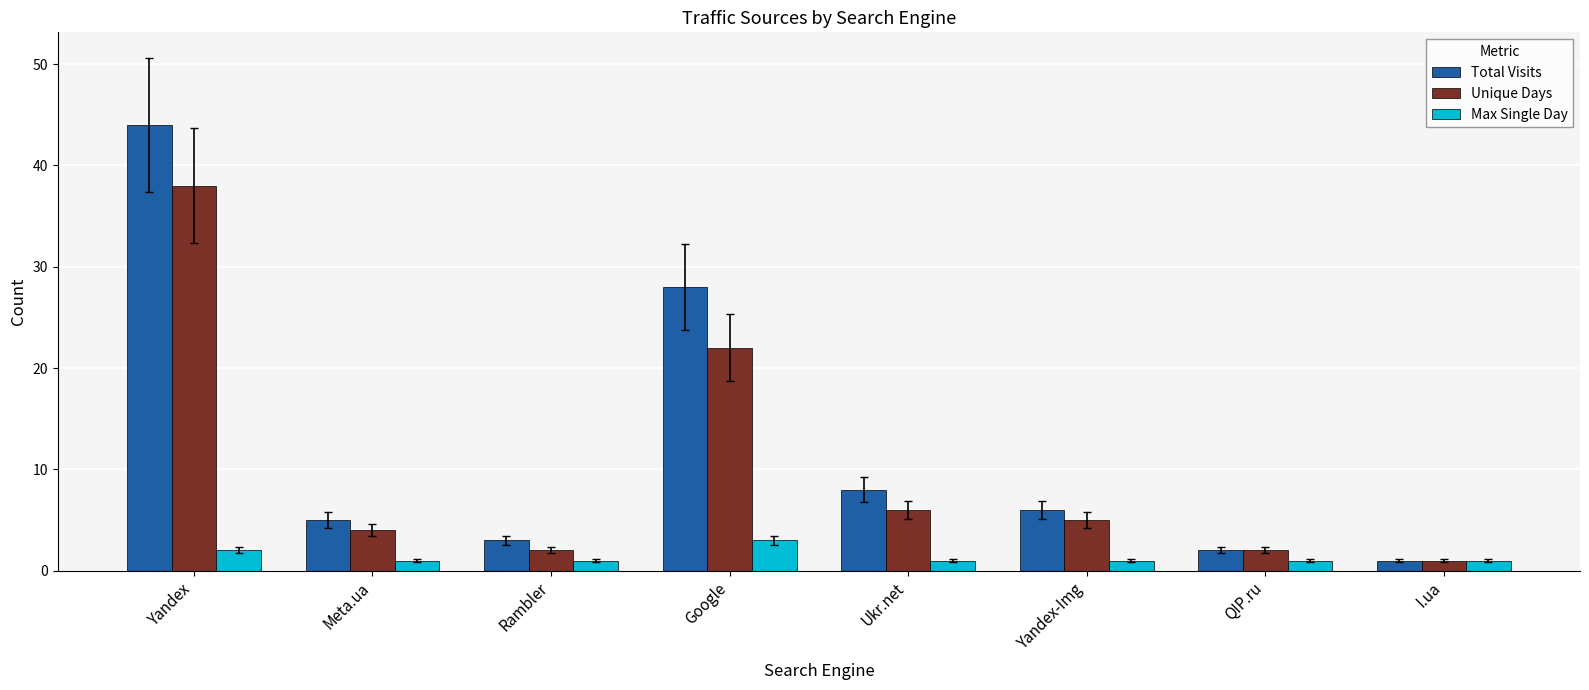

True or false: Unique Days has a value of 6 at Ukr.net.

True